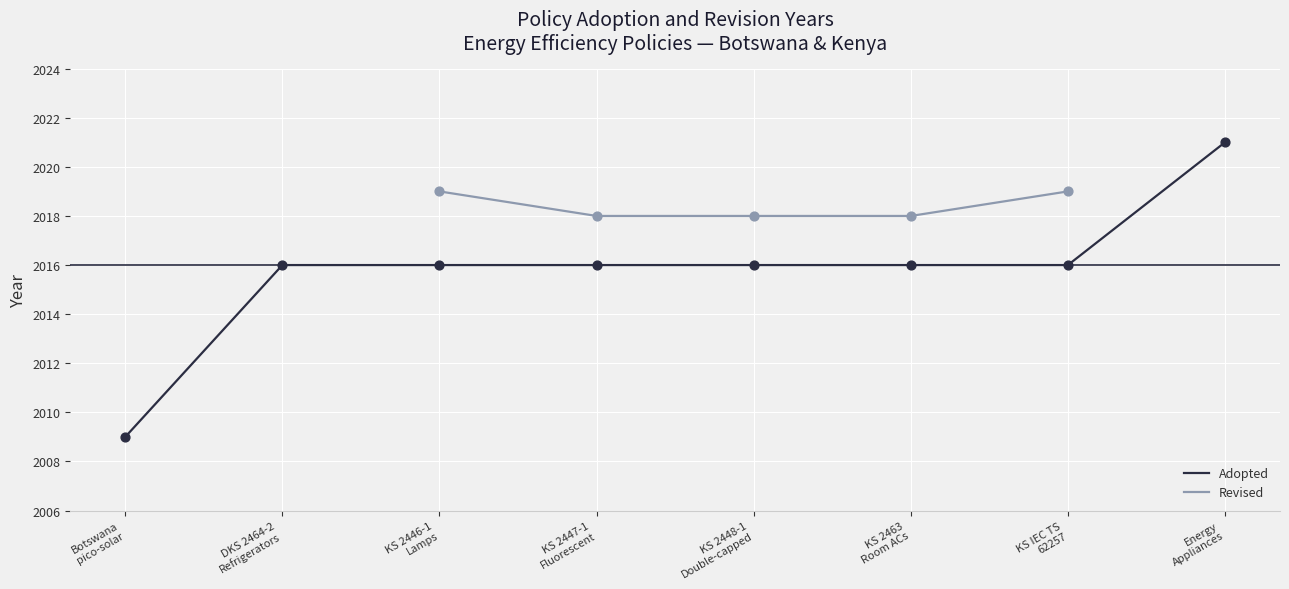

Is the value of Adopted at KS IEC TS
62257 greater than the value of Revised at KS 2448-1
Double-capped?

No